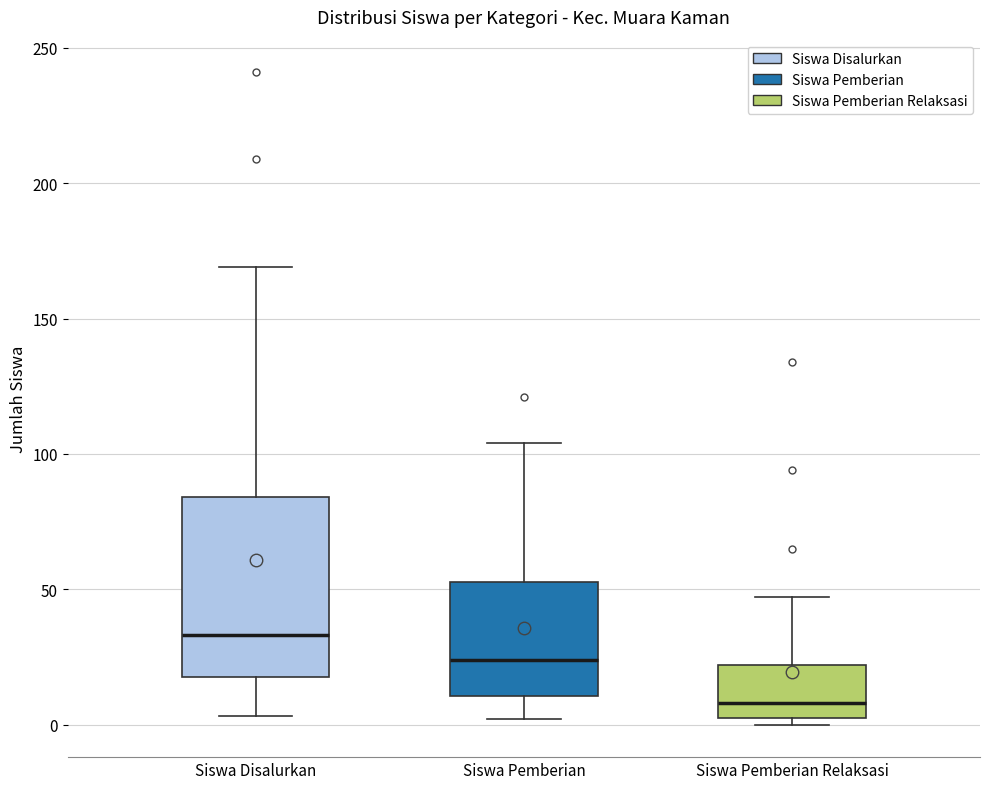

Comparing the boxes themselves (not the whiskers), which one is the tallest?

Siswa Disalurkan